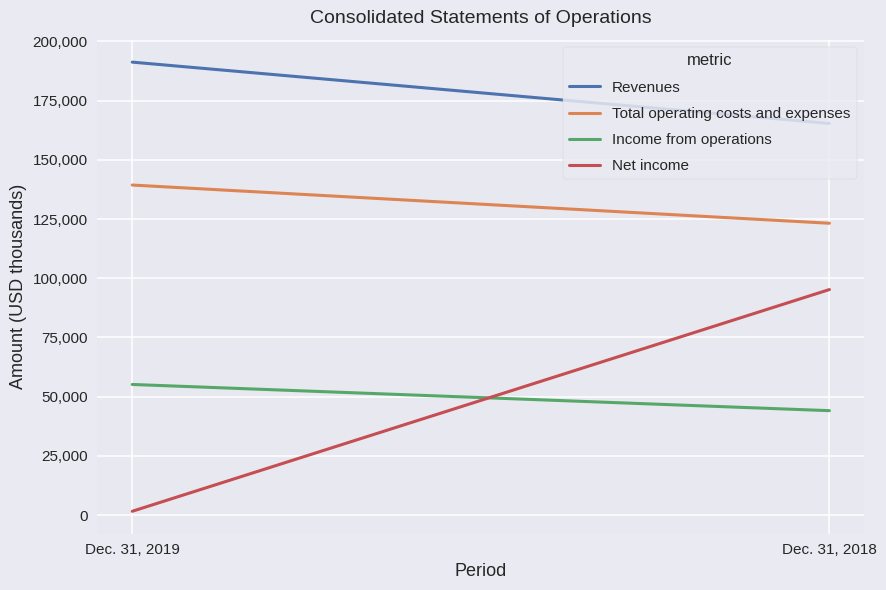

Which has a higher value, Dec. 31, 2018 or Dec. 31, 2019?

Dec. 31, 2019